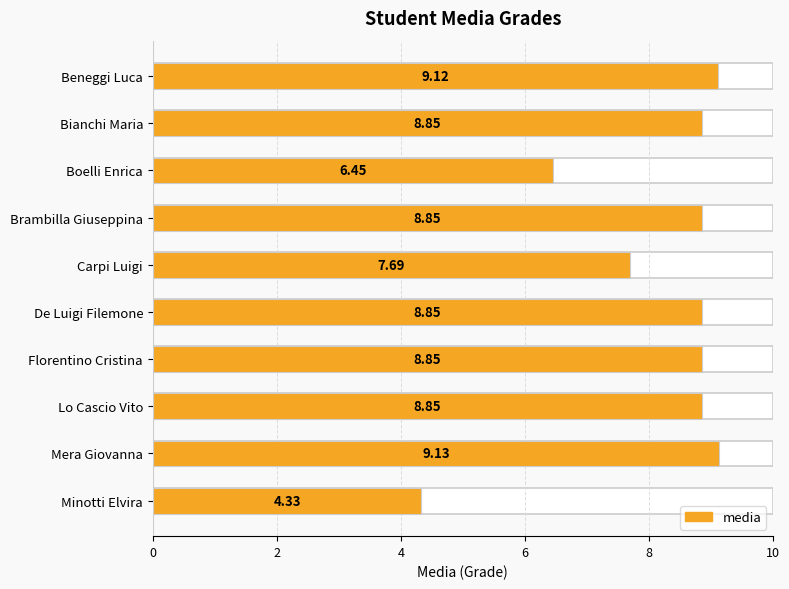

Reading left to right, extract all data points from this chart.

9.1	8.8	6.5	8.8	7.7	8.8	8.8	8.8	9.1	4.3